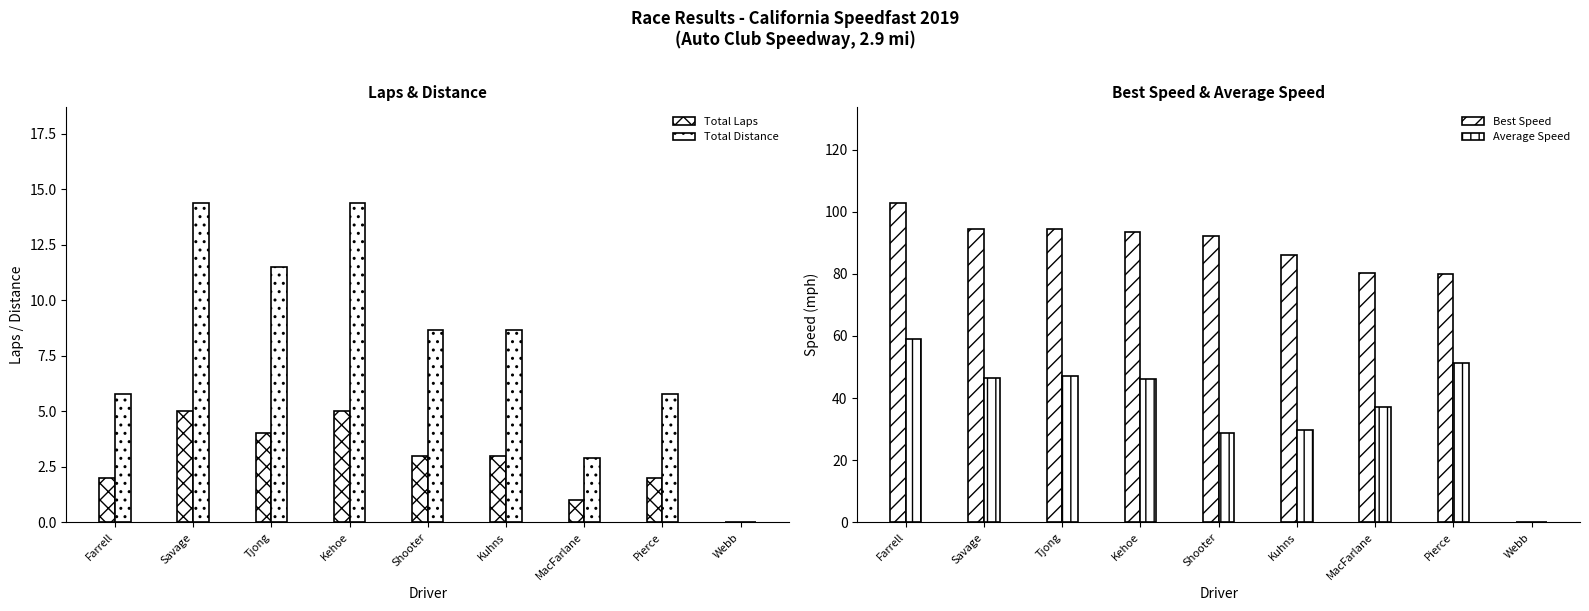

What is the difference between the maximum and second lowest values in the Best Speed series?

22.9